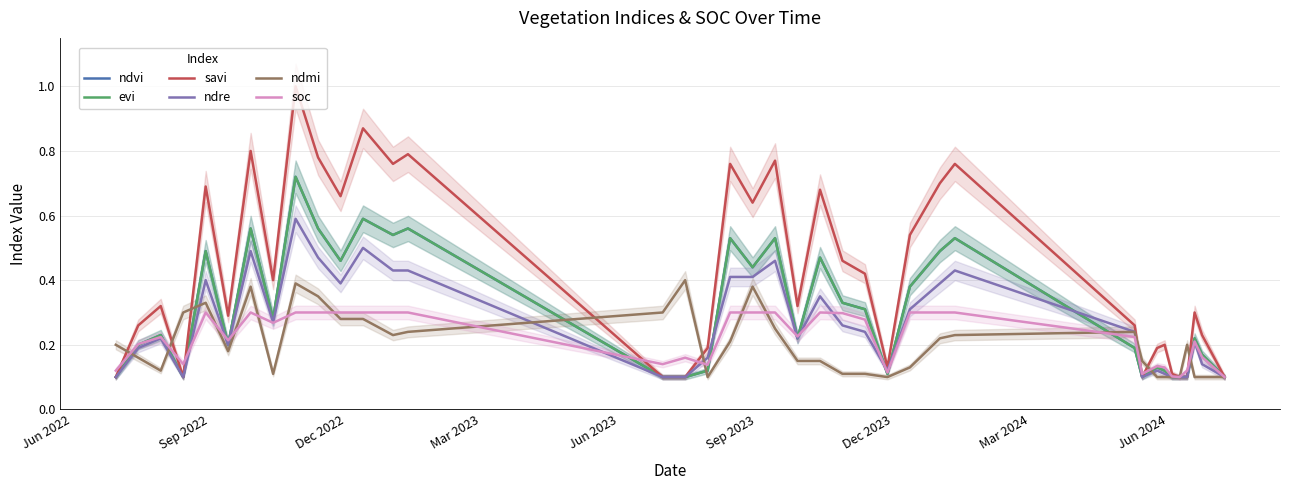

Is the value of savi at 20 greater than the value of soc at 32?

Yes